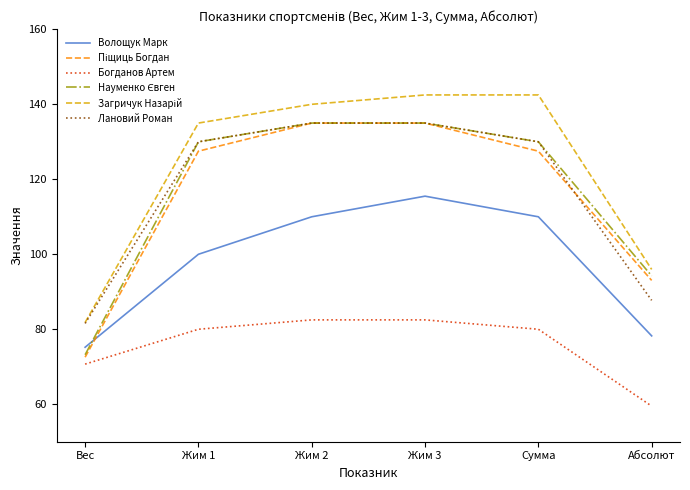

What is the total value across all series at Жим 3?

745.5